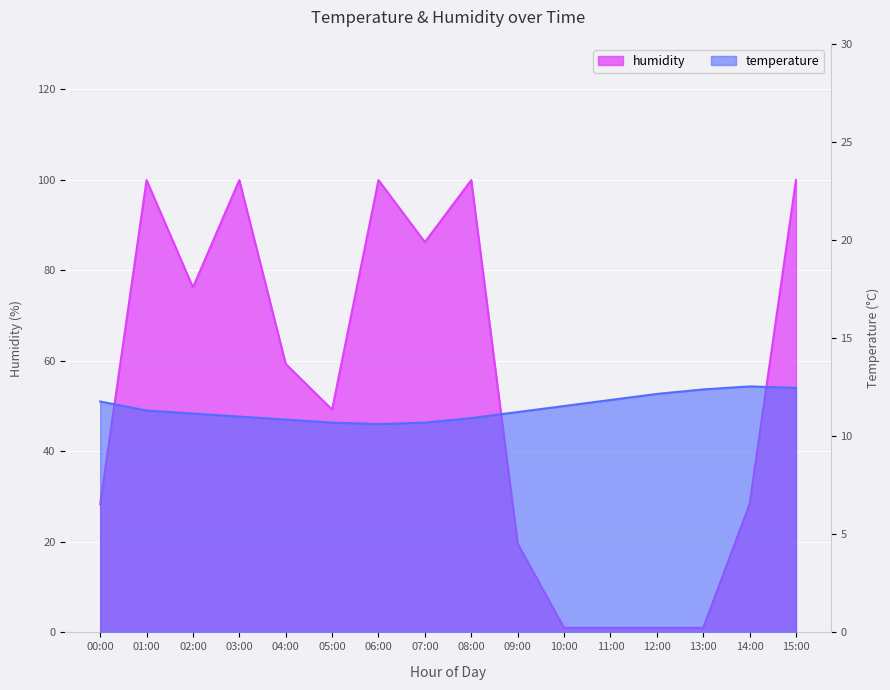

Rank the series by their maximum value, from lowest to highest.

temperature, humidity